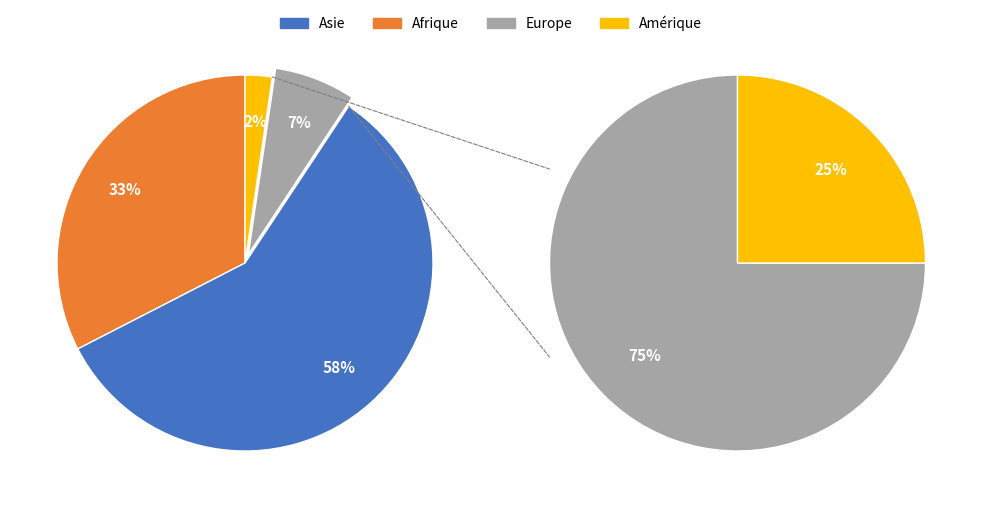

Combined, do Europe and Afrique account for over 50%?

No